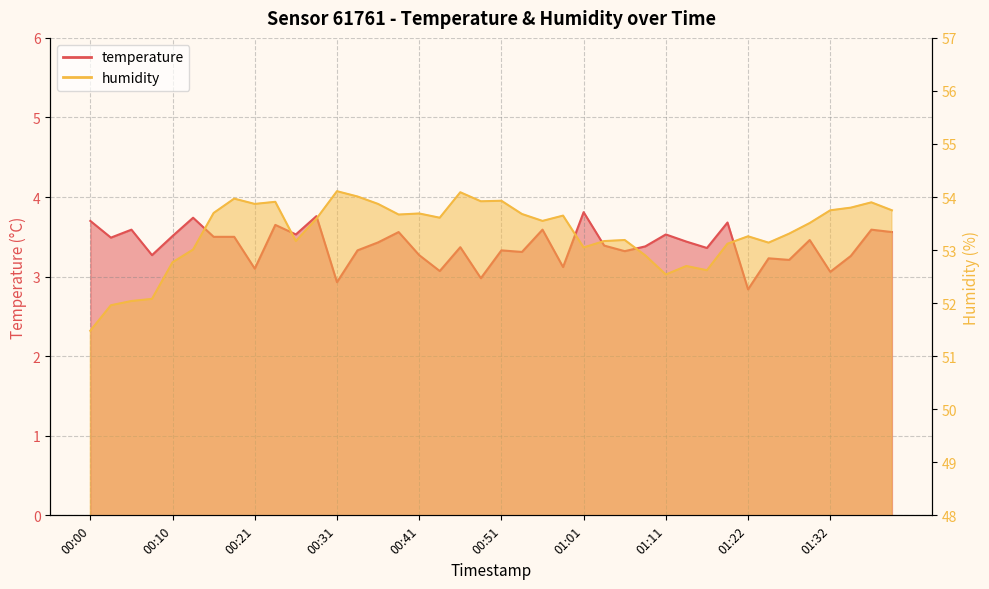

What is the spread (max minus min) of values at 00:36?

50.4